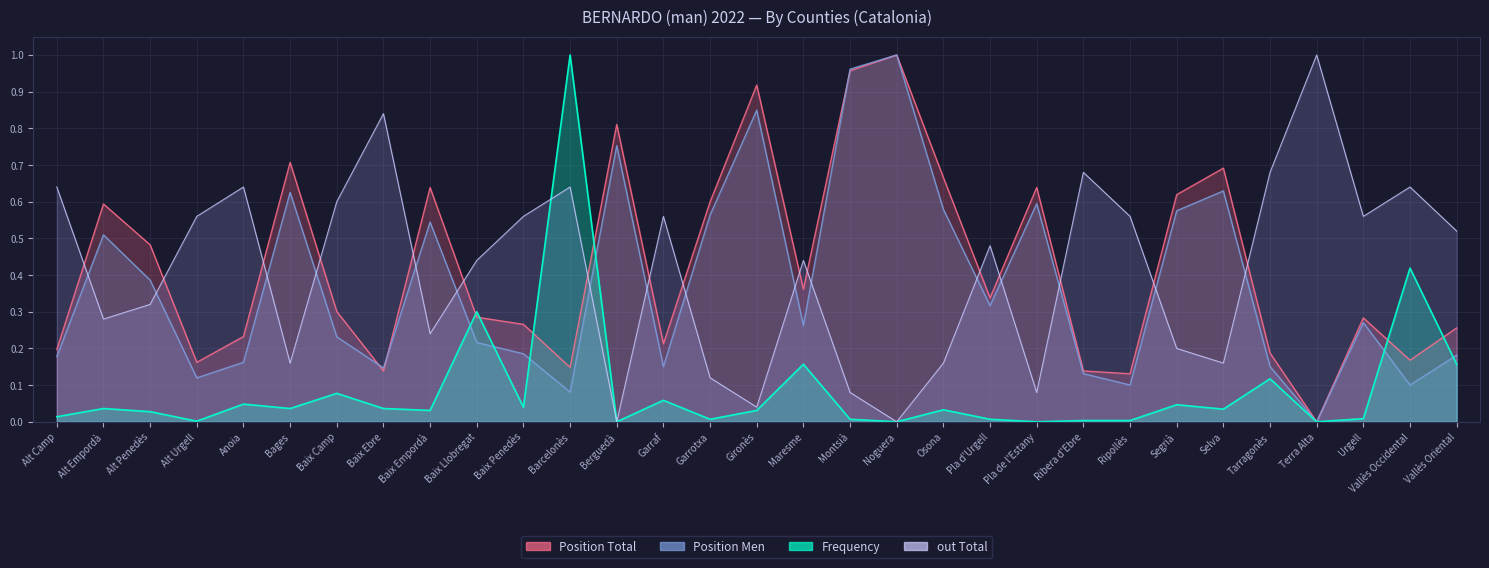

Which category has the highest value across all series?

Barcelonès